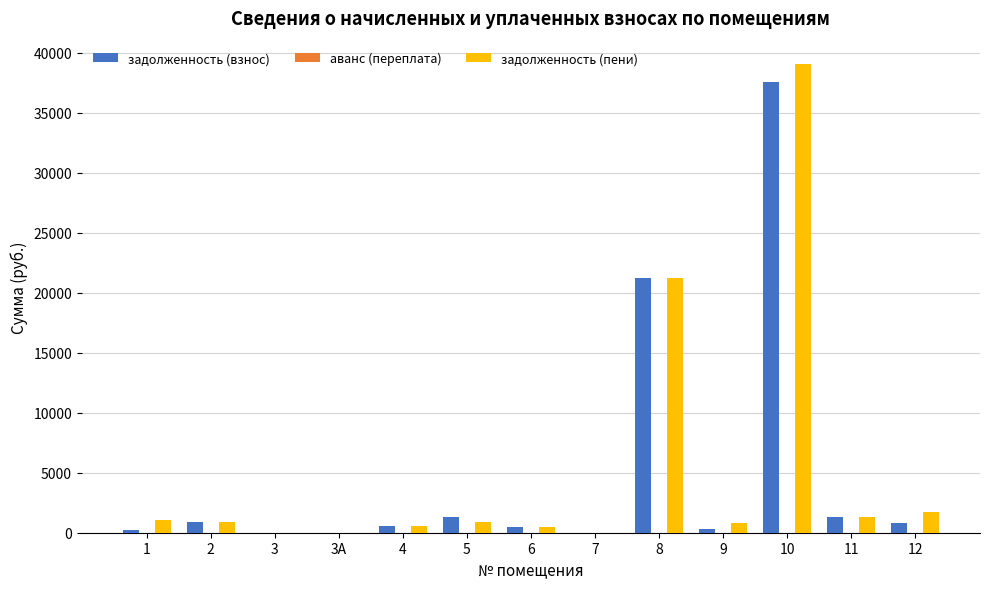

Count the number of categories in the chart.

13